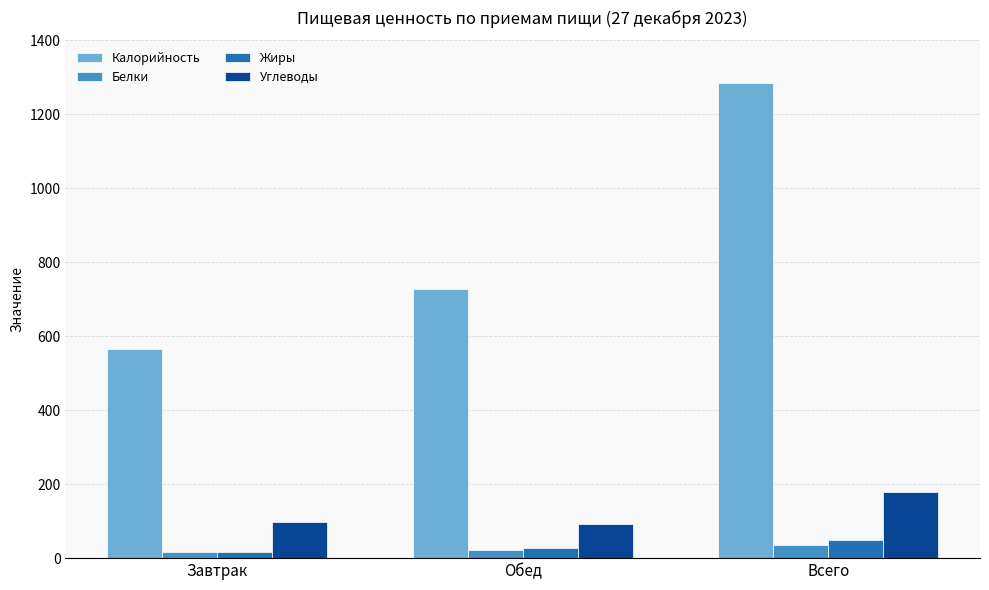

What is the label of the 3rd bar from the right?

Завтрак